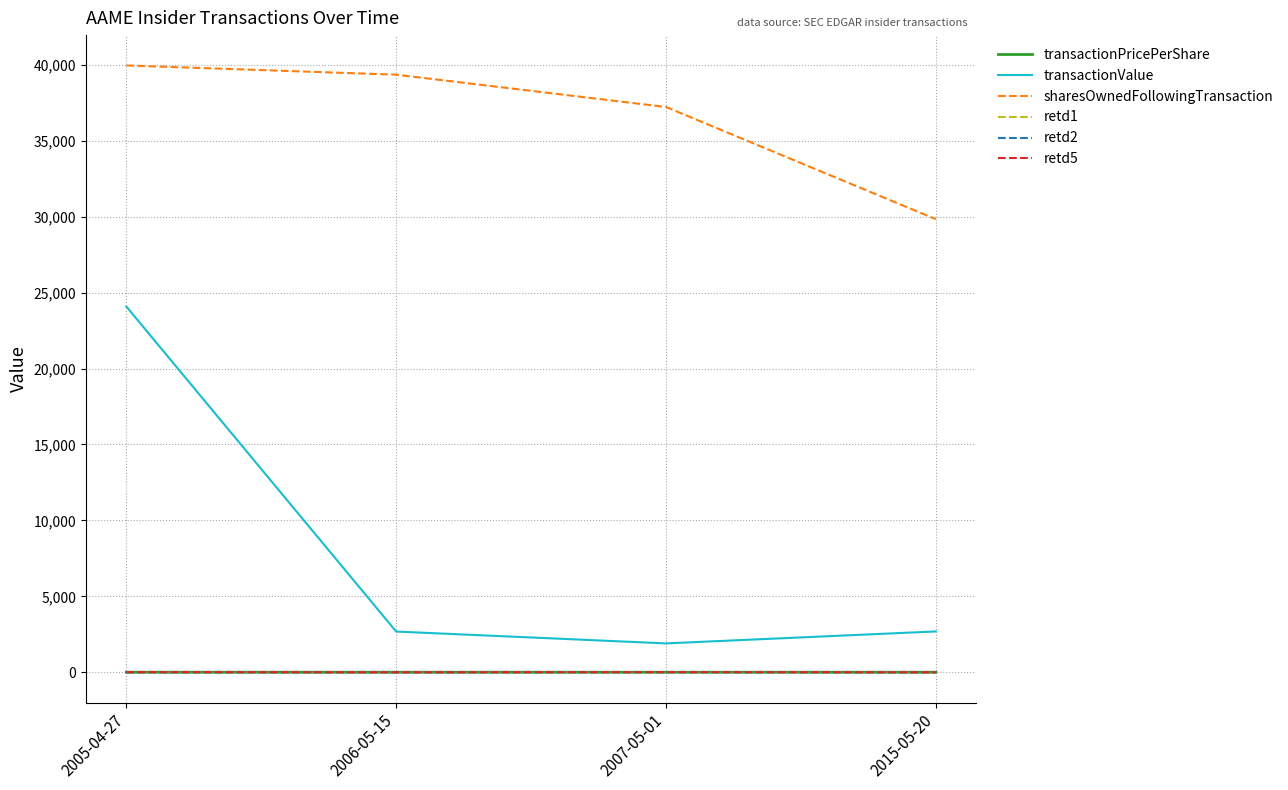

Where is sharesOwnedFollowingTransaction nearest to the value 34893?

2007-05-01